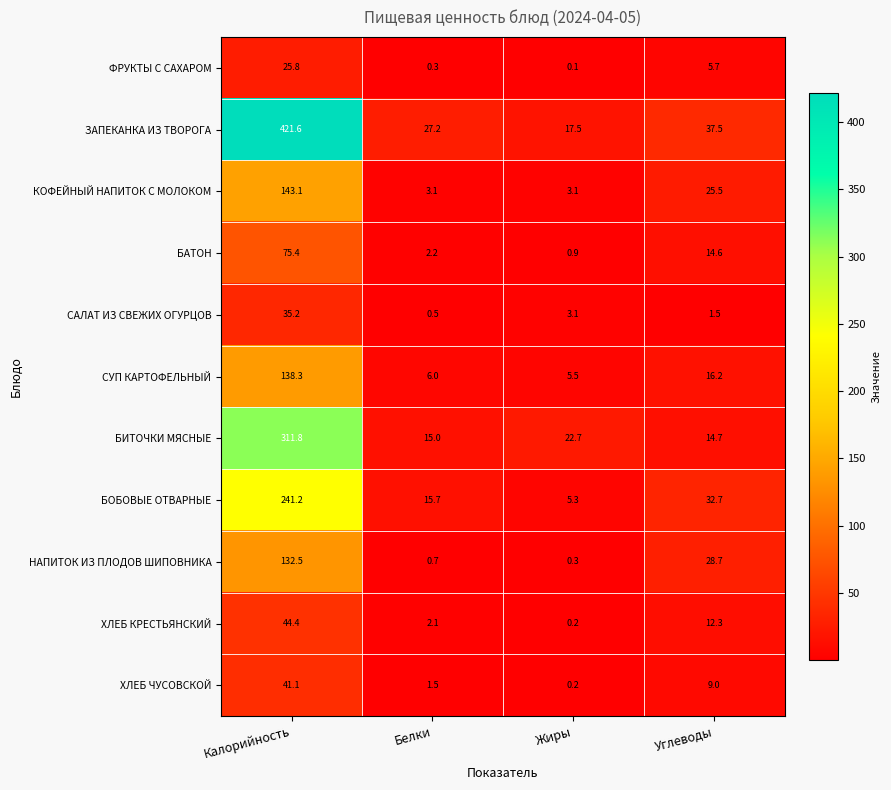

What is the difference between the САЛАТ ИЗ СВЕЖИХ ОГУРЦОВ values at Жиры and Калорийность?

32.1